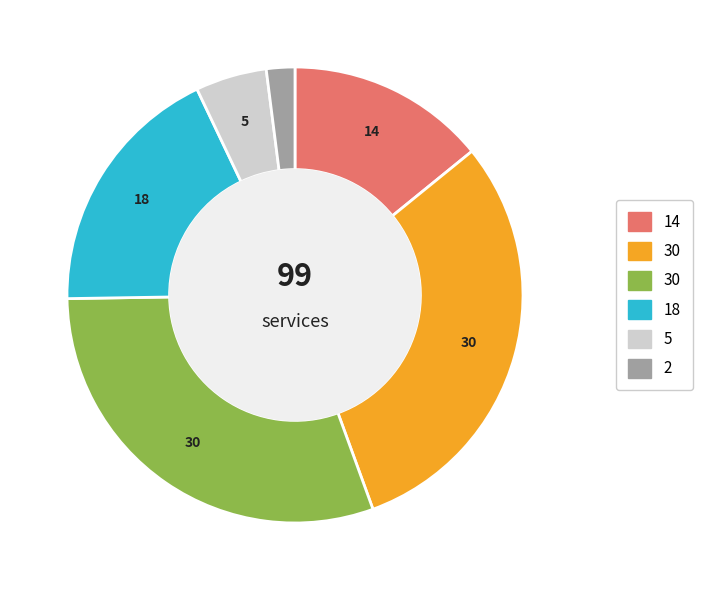

Does any single category account for the majority?

No